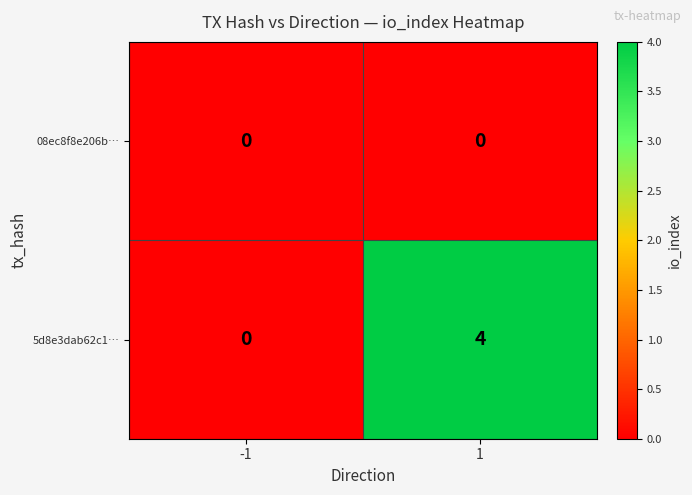

The 08ec8f8e206b… series shows 0 at -1. True or false?

True